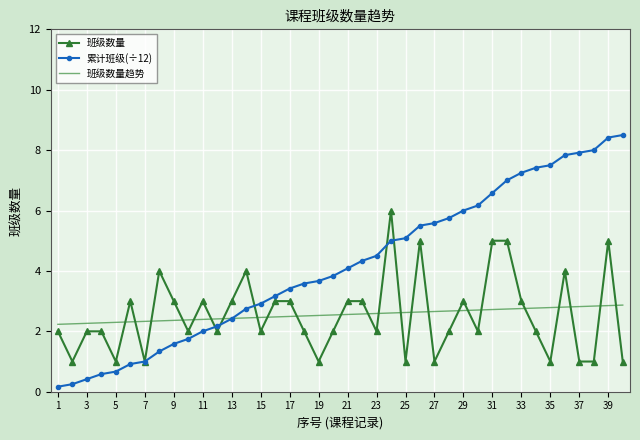

What is the lowest value of the 班级数量 series?

1.0